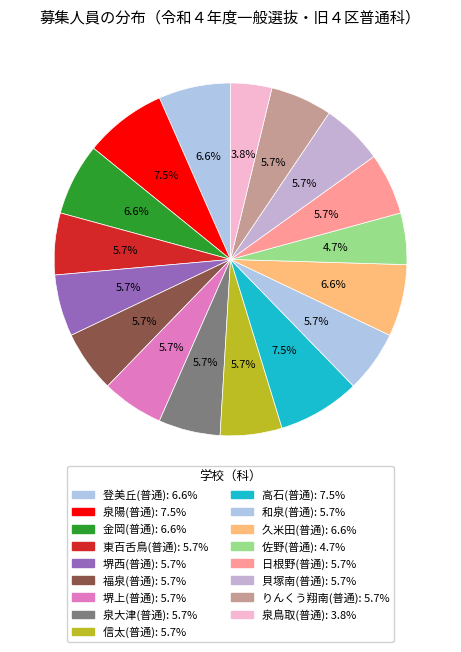

The 堺西(普通) slice represents 1% of the pie. True or false?

False